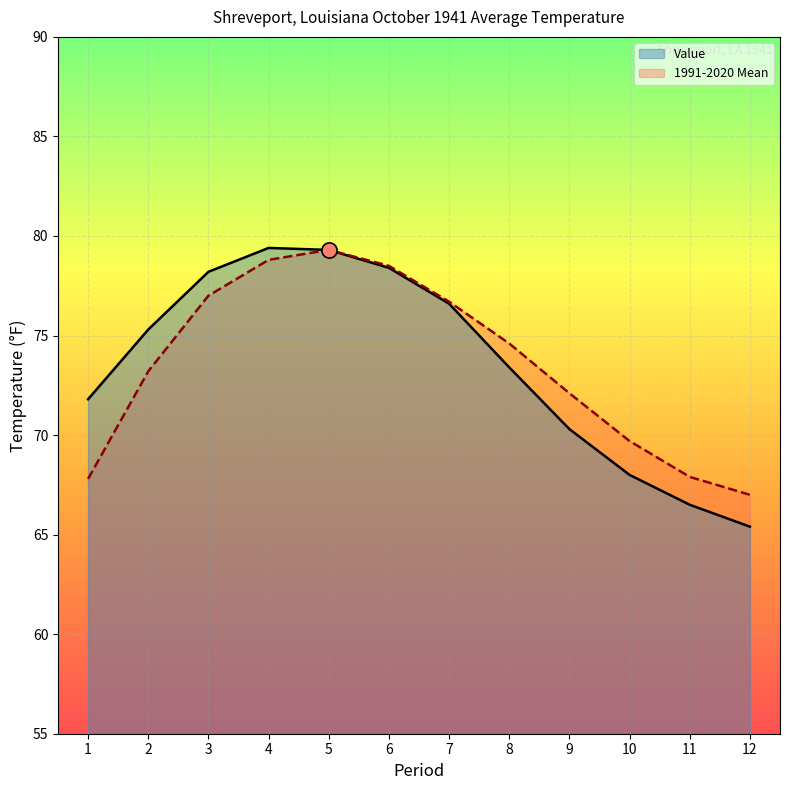

Which series reaches the minimum Y coordinate?

Value